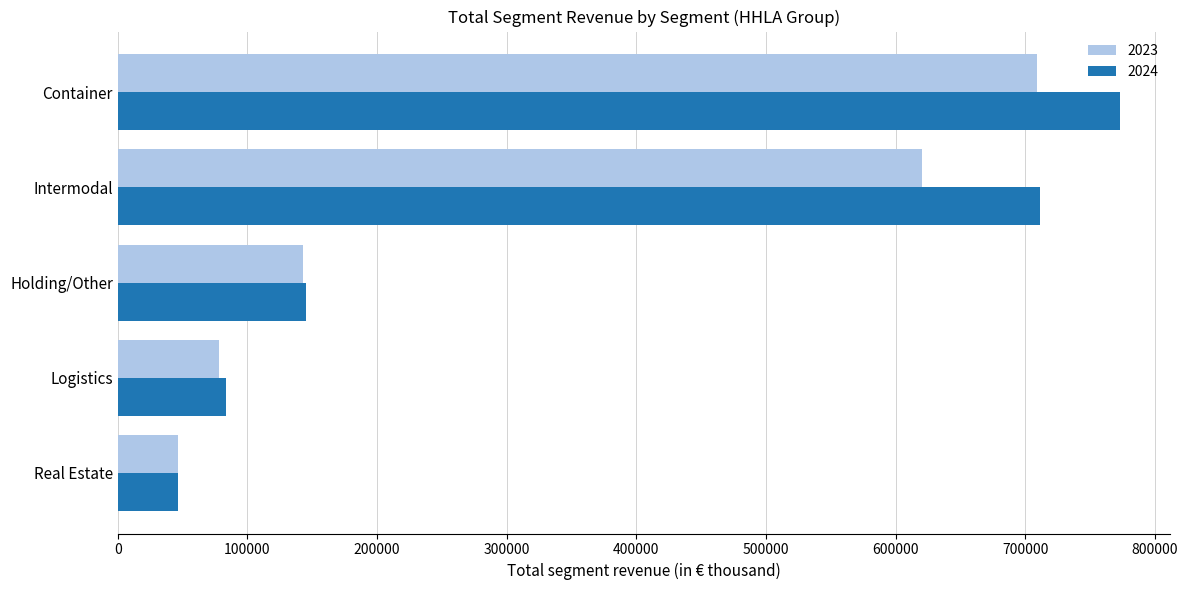

How many values in the 2024 series are below 144964?

2